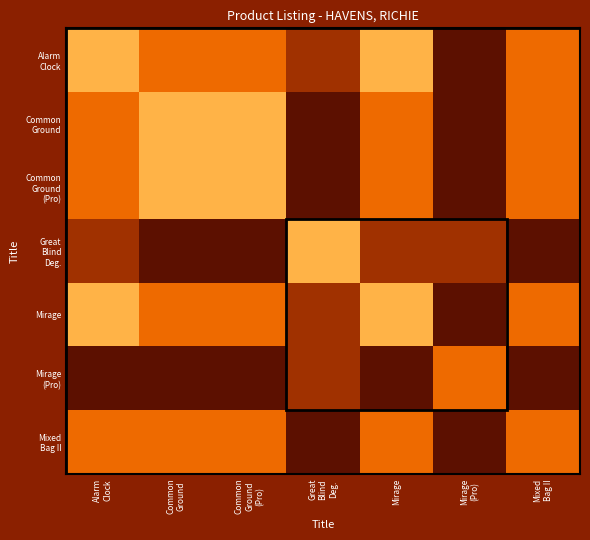

What is the greatest value displayed?

1.0